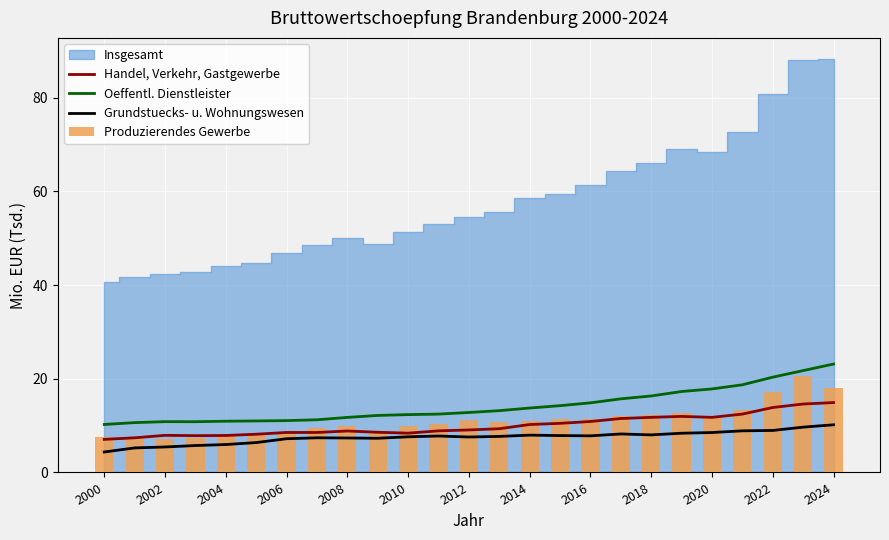

What is the value of the Oeffentl. Dienstleister bar at the 19th from the left?

16.3